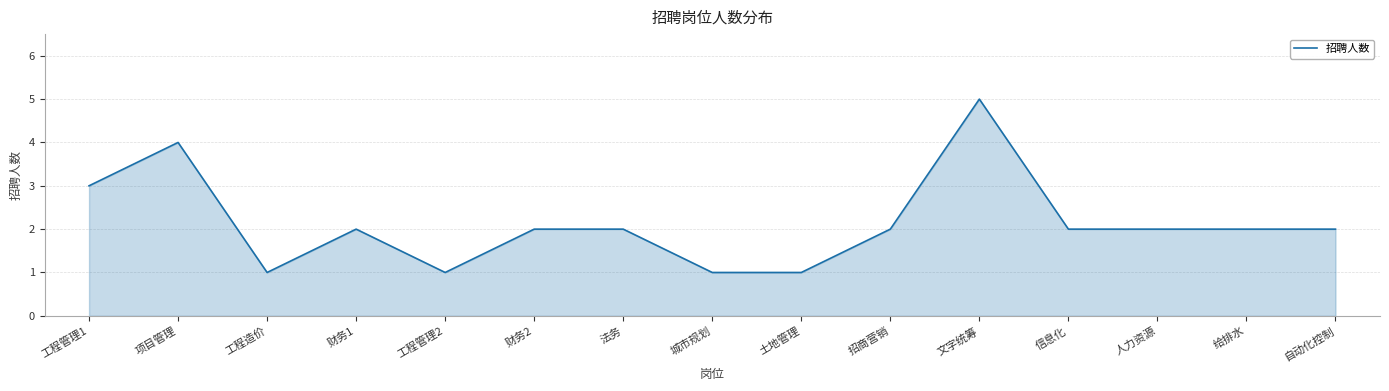

What position from the left is 工程造价?

3